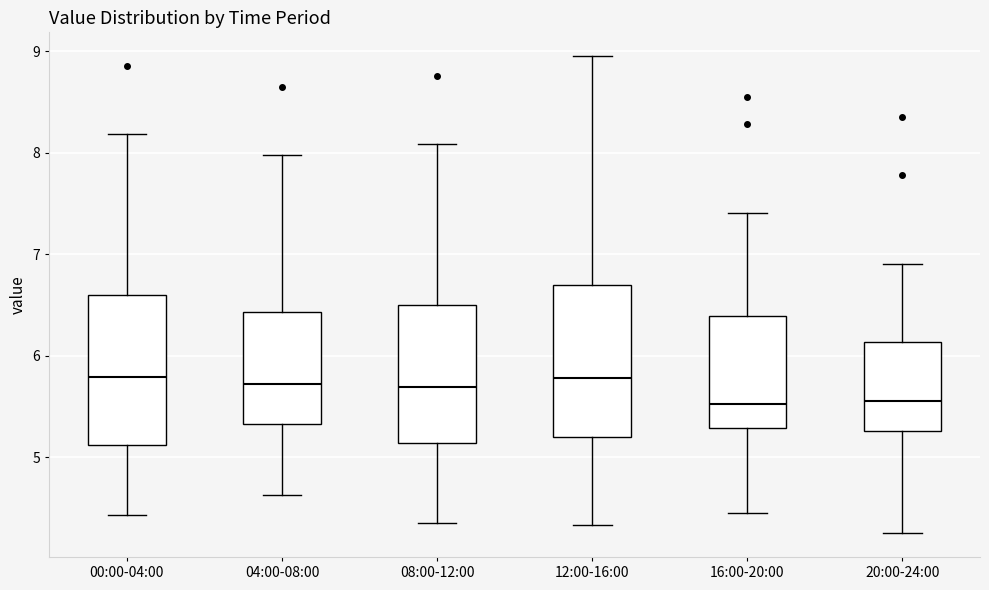

Reading left to right, read every box against the y-axis: the position of its median line, the range the box covers, and the ends of its whiskers. The values are not printed on the chart, so give them approximately, as read against the axis.

00:00-04:00: median 5.8, box 5.1 to 6.6, whiskers 4.4 to 8.2
04:00-08:00: median 5.7, box 5.3 to 6.4, whiskers 4.6 to 8.0
08:00-12:00: median 5.7, box 5.1 to 6.5, whiskers 4.4 to 8.1
12:00-16:00: median 5.8, box 5.2 to 6.7, whiskers 4.3 to 9.0
16:00-20:00: median 5.5, box 5.3 to 6.4, whiskers 4.5 to 7.4
20:00-24:00: median 5.6, box 5.3 to 6.1, whiskers 4.3 to 6.9